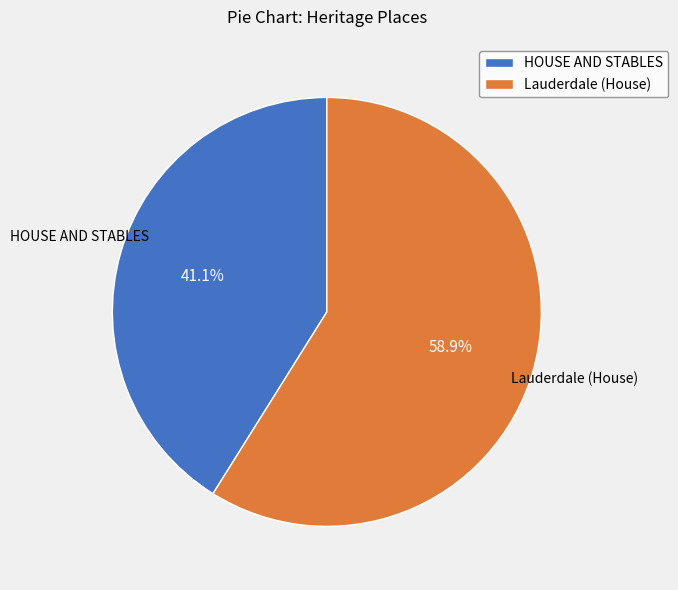

Is HOUSE AND STABLES the majority of the pie?

No